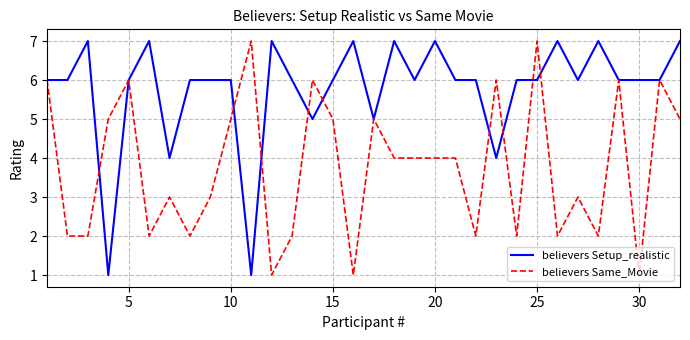

Which series has the largest total across all categories?

believers Setup_realistic